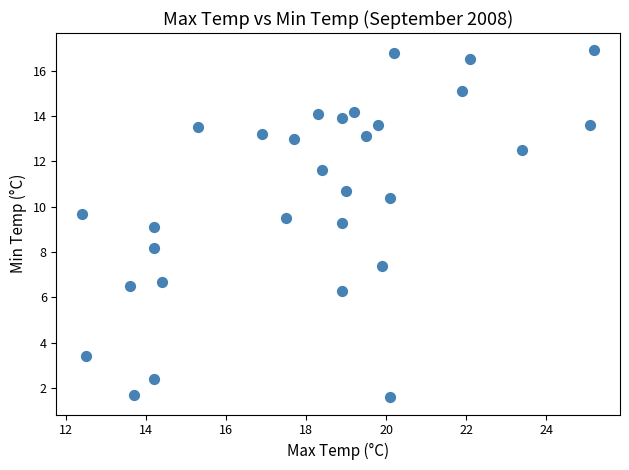

What is the range of Y values (max minus min)?

15.3